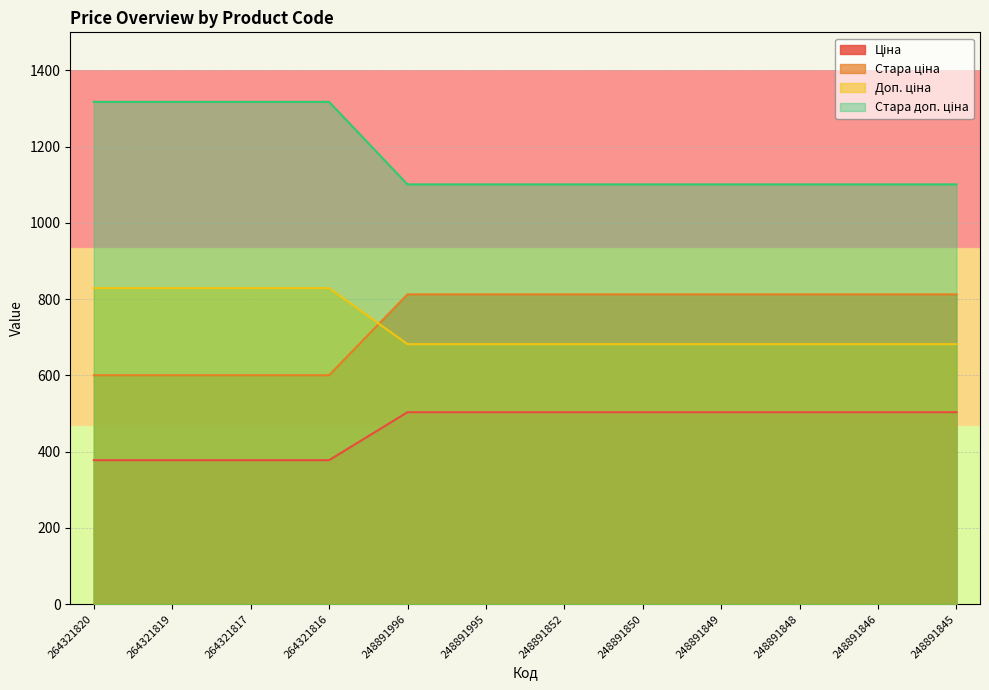

What is the greatest value displayed?

1317.6